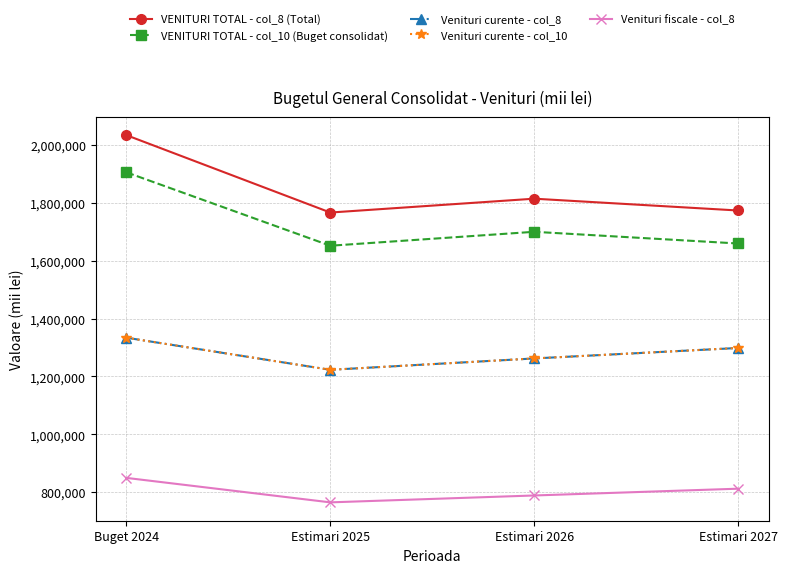

At how many categories does at least one series exceed 1980268?

1